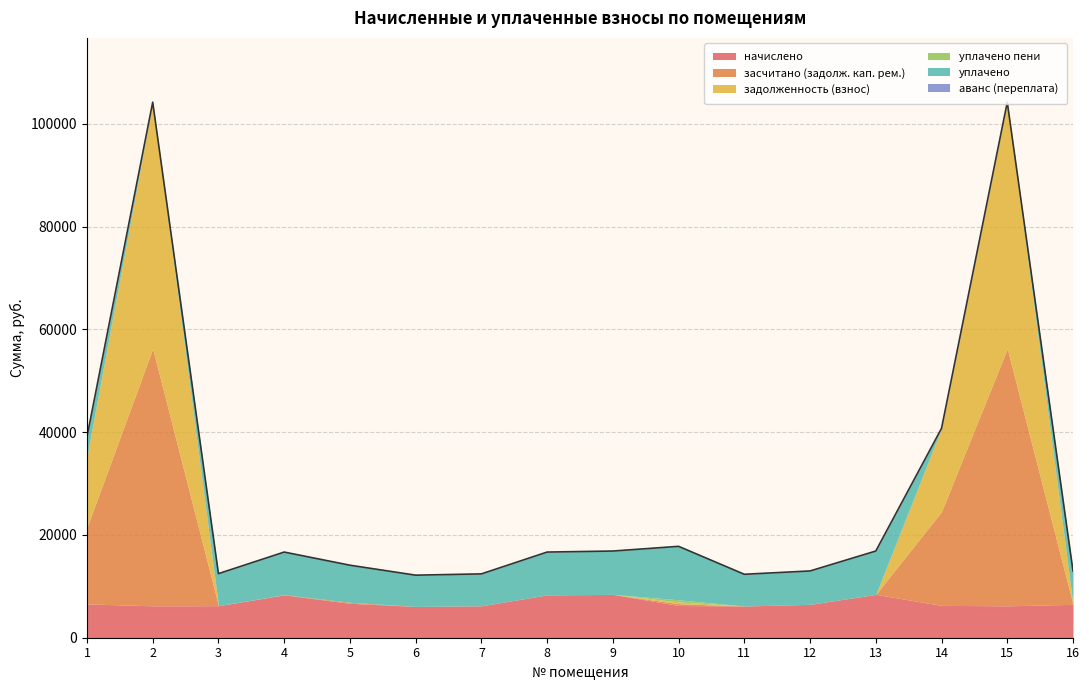

Reading left to right, extract all data points from this chart.

начислено: 1=6582.6	2=6210.0	3=6234.8	4=8333.8	5=6706.8	6=6085.8	7=6210.0	8=8333.8	9=8433.2	10=6272.1	11=6172.7	12=6495.7	13=8433.2	14=6296.9	15=6210.0	16=6495.7
засчитано (задолж. кап. рем.): 1=14903.9	2=50030.9	3=0.0	4=39.7	5=186.3	6=0.0	7=0.0	8=0.0	9=0.0	10=348.4	11=0.0	12=0.0	13=0.0	14=18272.3	15=50030.0	16=0.0
задолженность (взнос): 1=13806.8	2=47960.9	3=0.0	4=0.0	5=0.0	6=0.0	7=0.0	8=0.0	9=0.0	10=348.4	11=0.0	12=0.0	13=0.0	14=16173.3	15=47960.0	16=0.0
уплачено пени: 1=0.0	2=0.0	3=0.0	4=0.0	5=5.2	6=0.0	7=0.0	8=0.0	9=0.0	10=414.2	11=0.0	12=0.0	13=0.0	14=0.0	15=0.0	16=0.0
уплачено: 1=3800.1	2=0.0	3=6234.8	4=8294.1	5=7211.7	6=6085.8	7=6210.0	8=8333.8	9=8433.2	10=10398.0	11=6172.7	12=6495.1	13=8433.2	14=0.0	15=0.0	16=6495.7
аванс (переплата): 1=0.0	2=0.0	3=0.0	4=0.0	5=0.0	6=0.0	7=0.0	8=0.0	9=0.0	10=0.0	11=0.0	12=0.0	13=1.0	14=0.0	15=0.0	16=0.0